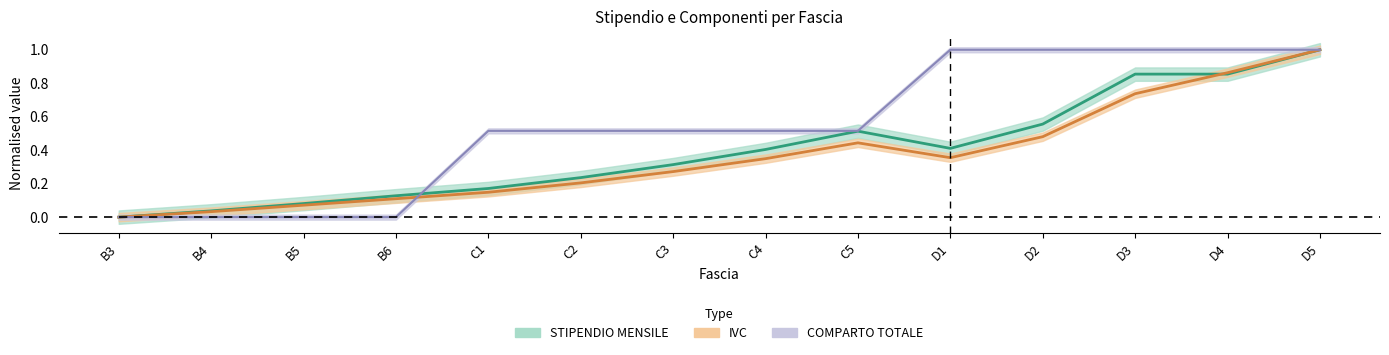

Rank the series by their maximum value, from lowest to highest.

STIPENDIO MENSILE, COMPARTO TOTALE, IVC